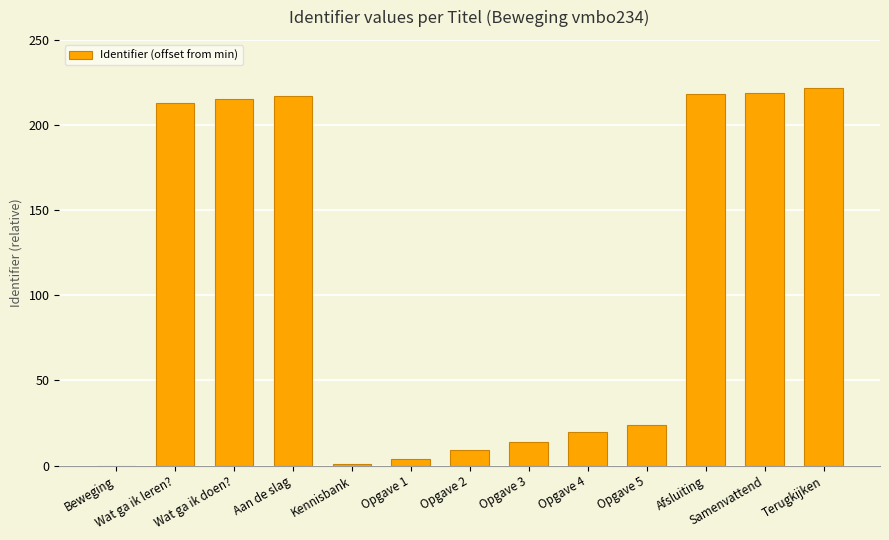

What is the sum of the values at Wat ga ik leren? and Opgave 5?

237